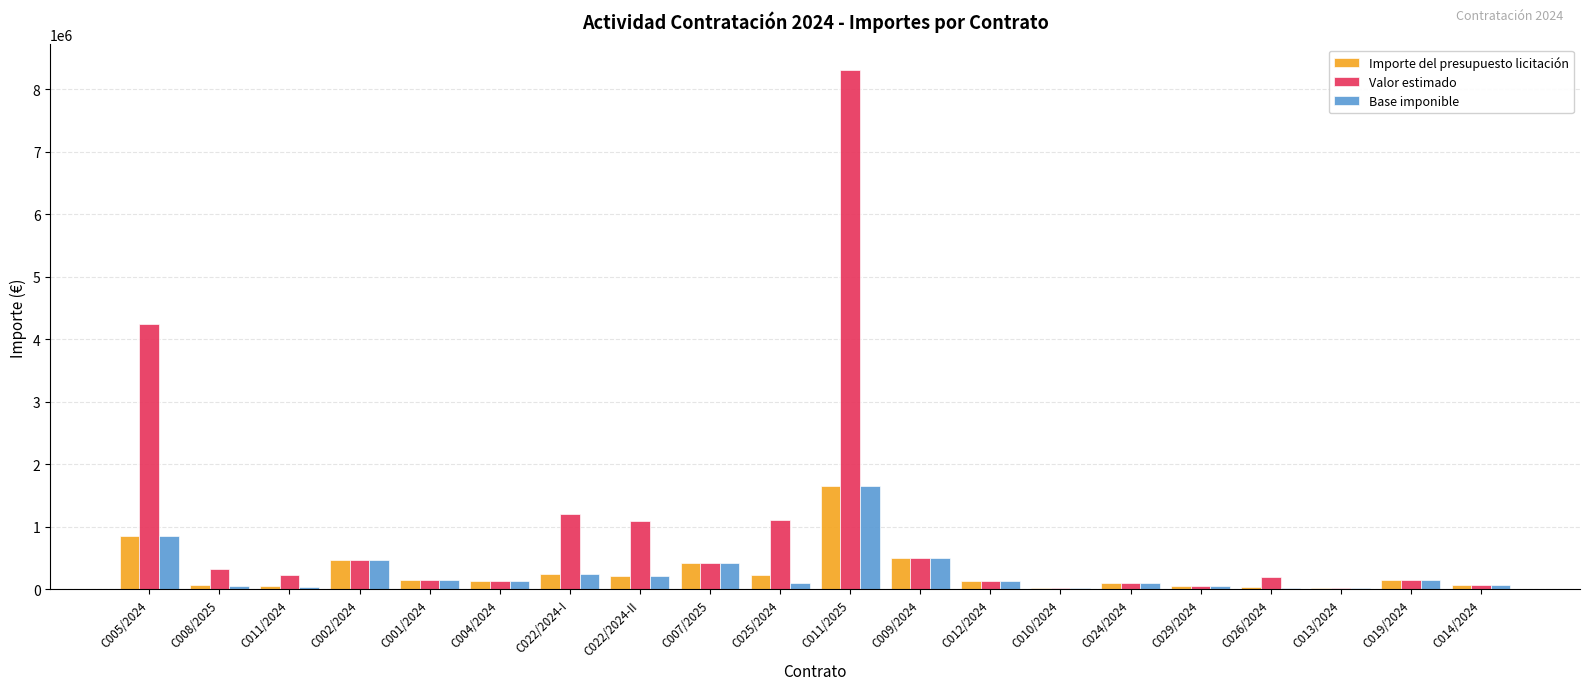

Which category has the highest value in the Base imponible series?

C011/2025